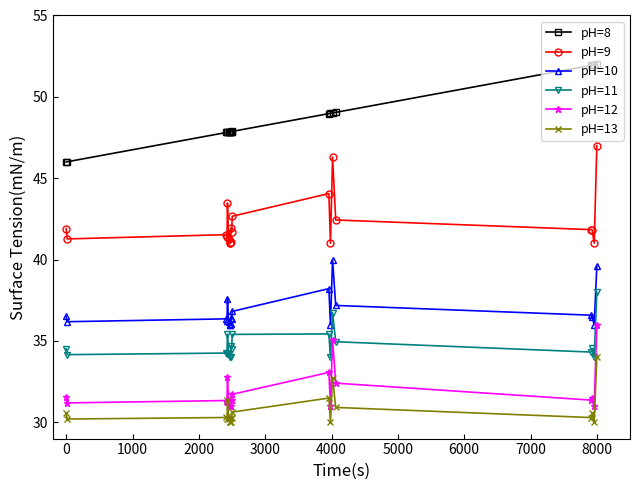

Which series has the largest total across all categories?

pH=8